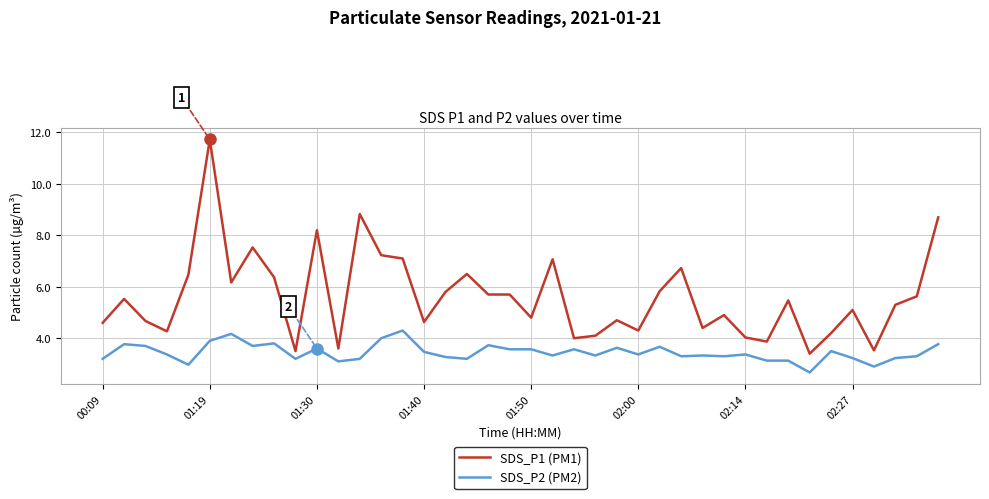

What is the highest value of the SDS_P2 (PM2) series?

4.3